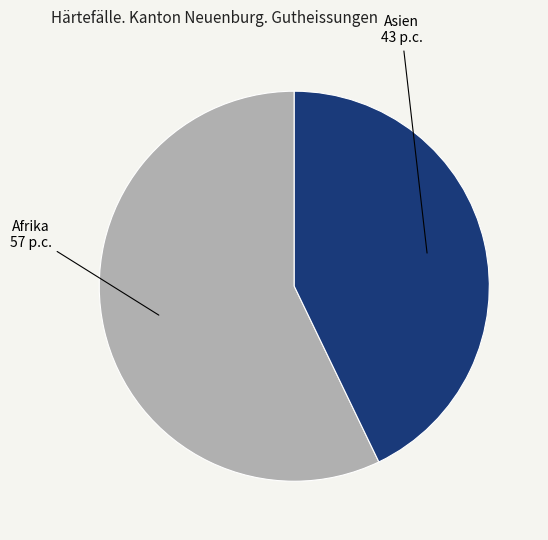

Count the number of slices in the pie.

2